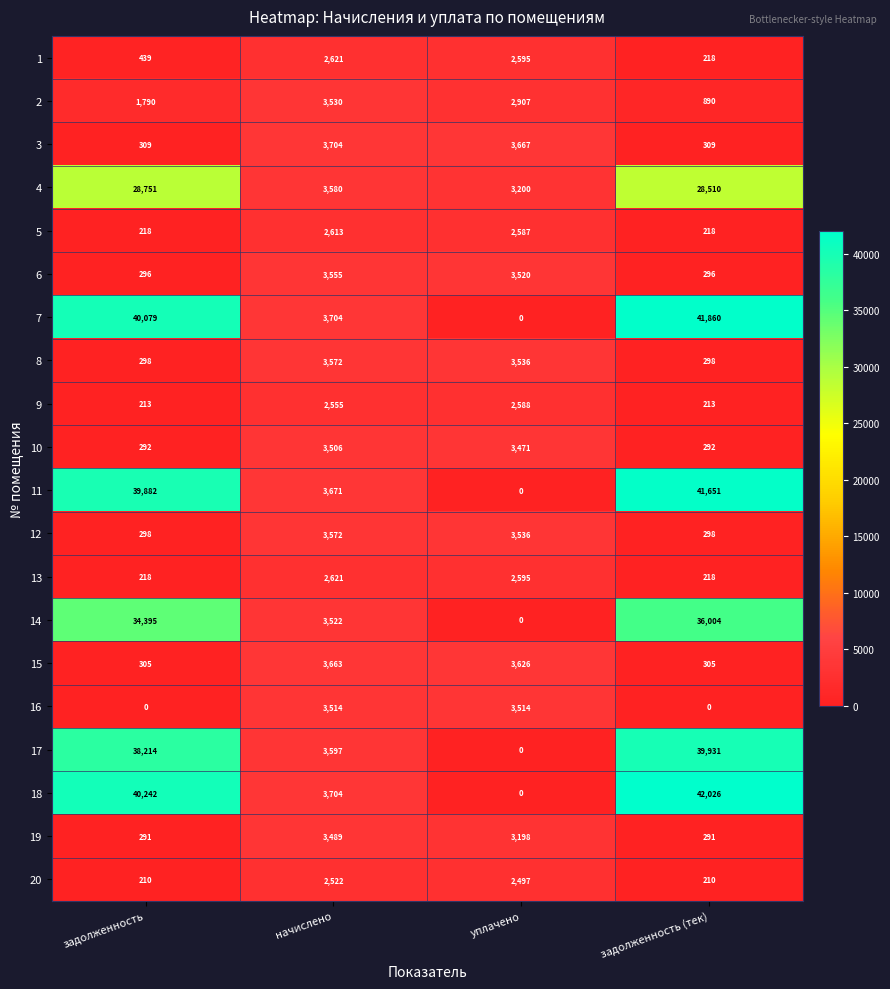

Count the number of data series in this chart.

20